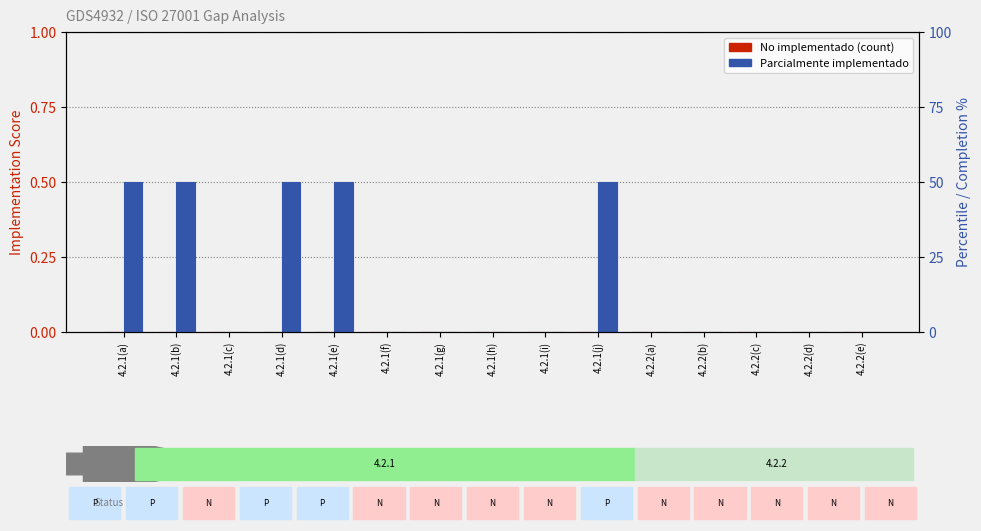

At how many categories does at least one series exceed 0?

5